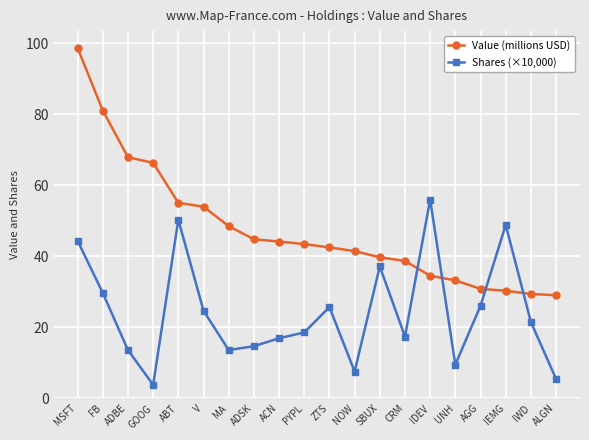

What is the value of the Shares (×10,000) point at the 16th from the left?

9.5